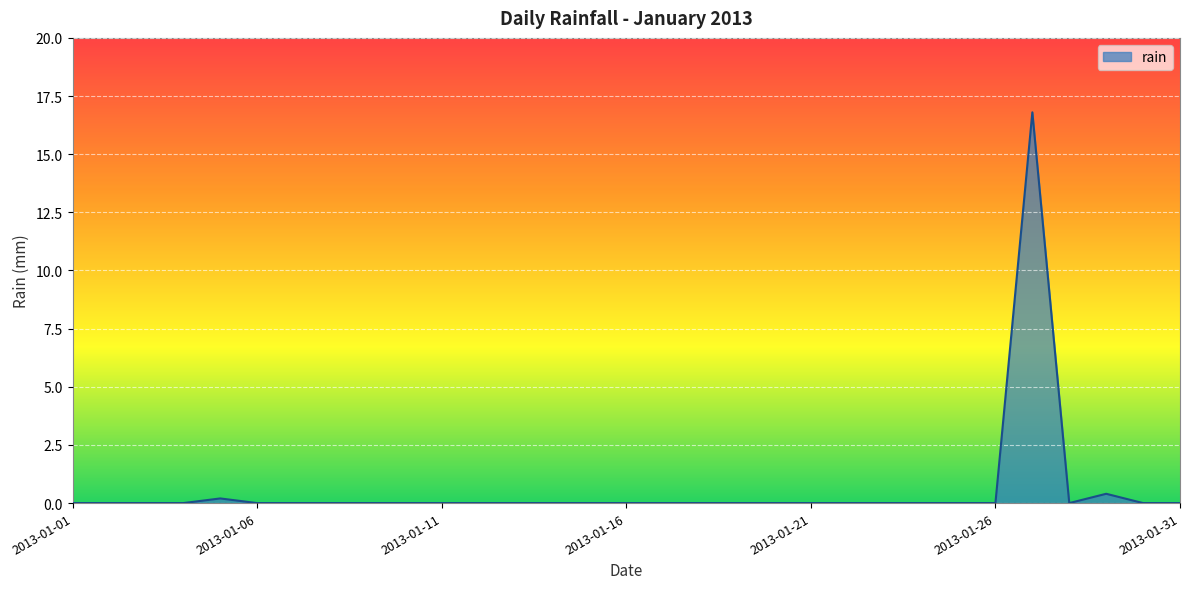

What is the greatest value displayed?

16.8